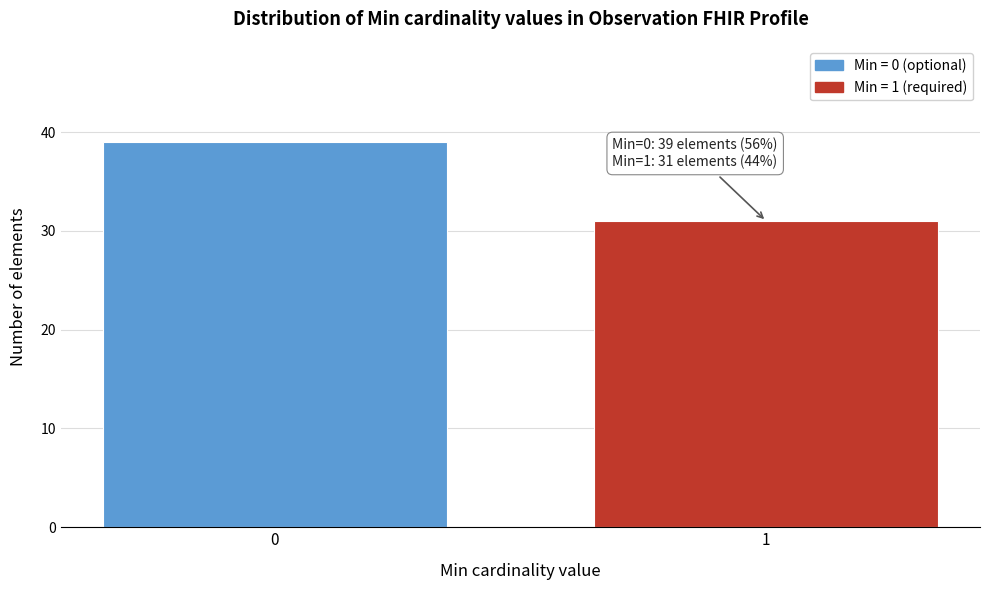

Reading left to right, what are all the values shown in this chart?

0=39	1=31